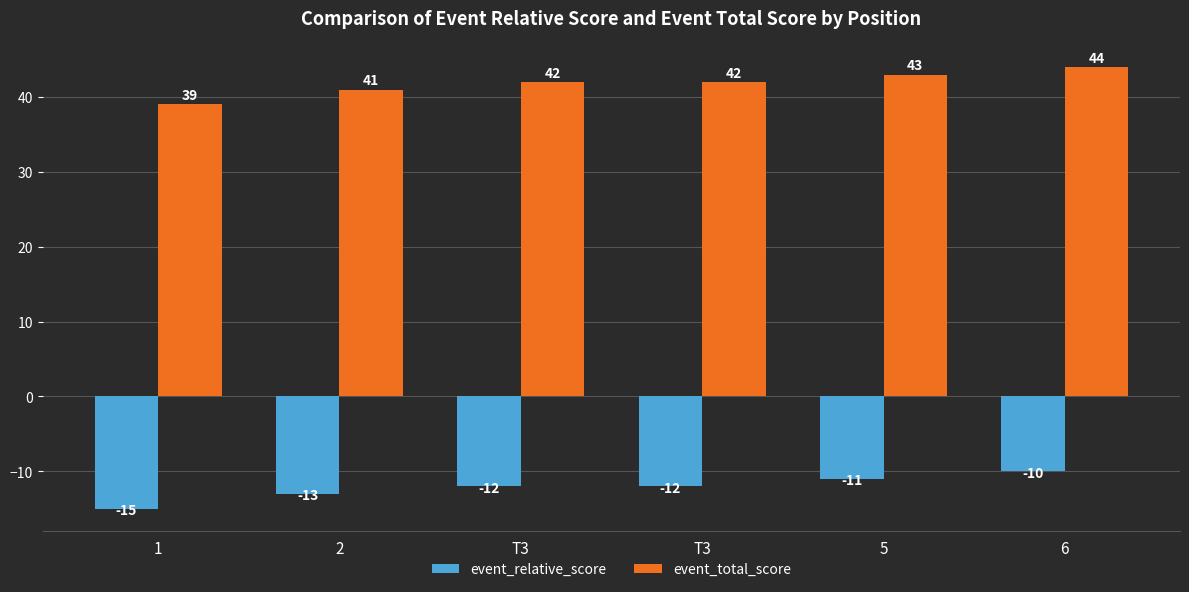

Rank the series by their maximum value, from lowest to highest.

event_relative_score, event_total_score